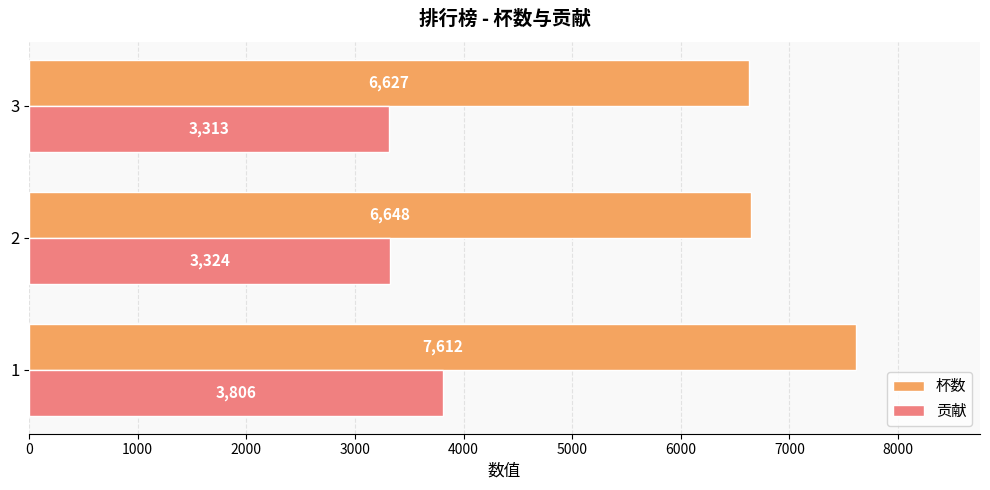

What is the smallest value displayed?

3313